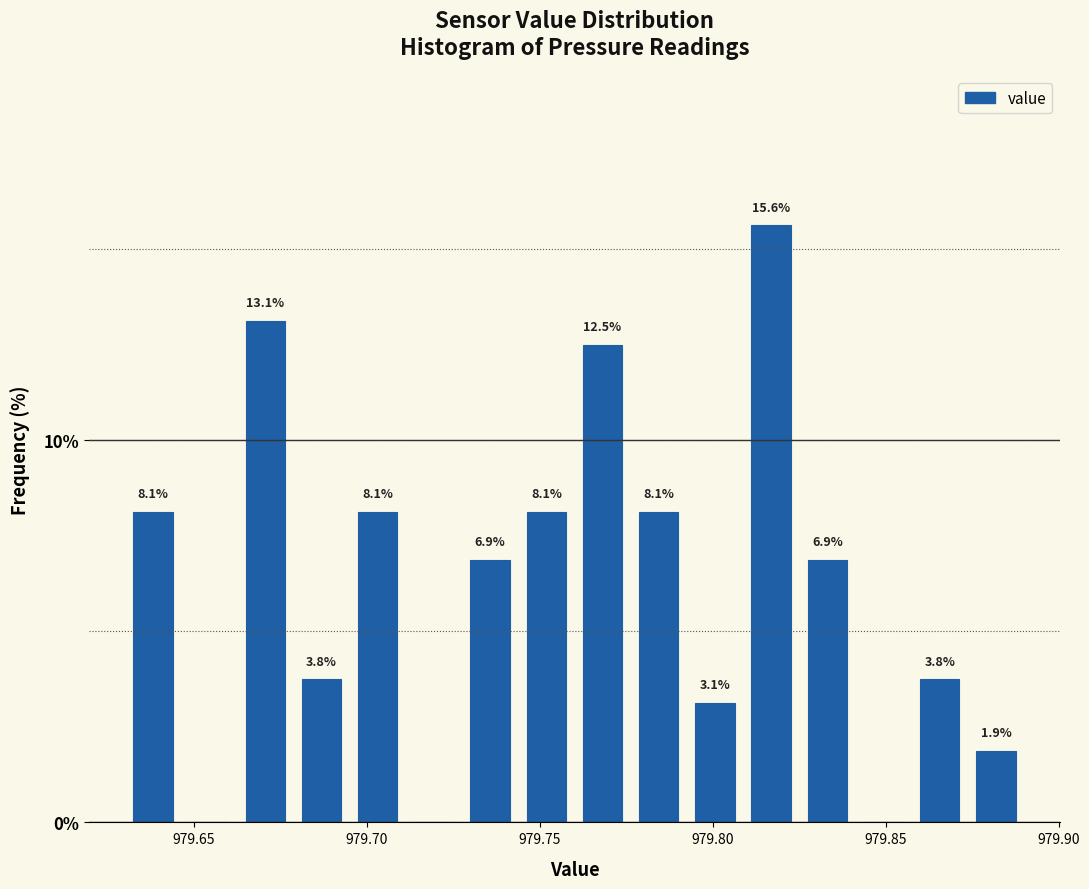

Around what value on the x-axis is the tallest bar? Give the approximate position of its centre, as read against the axis.

979.815